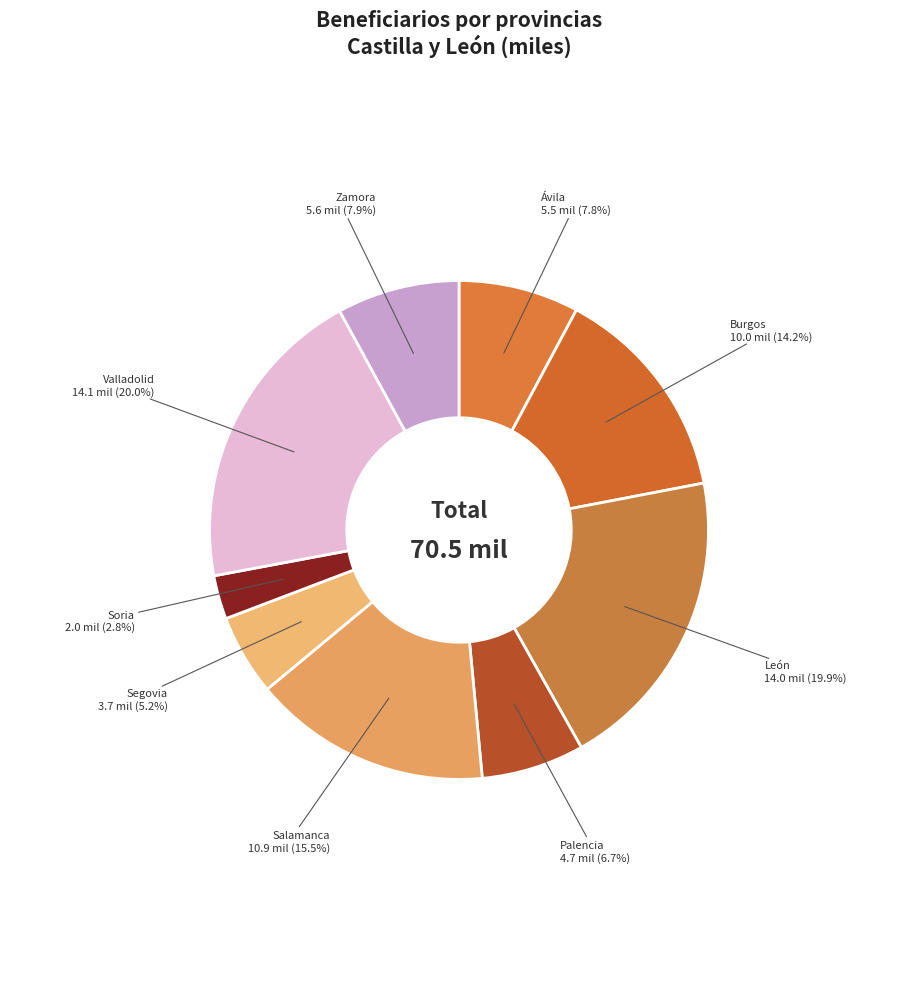

Which slice is the largest?

Valladolid